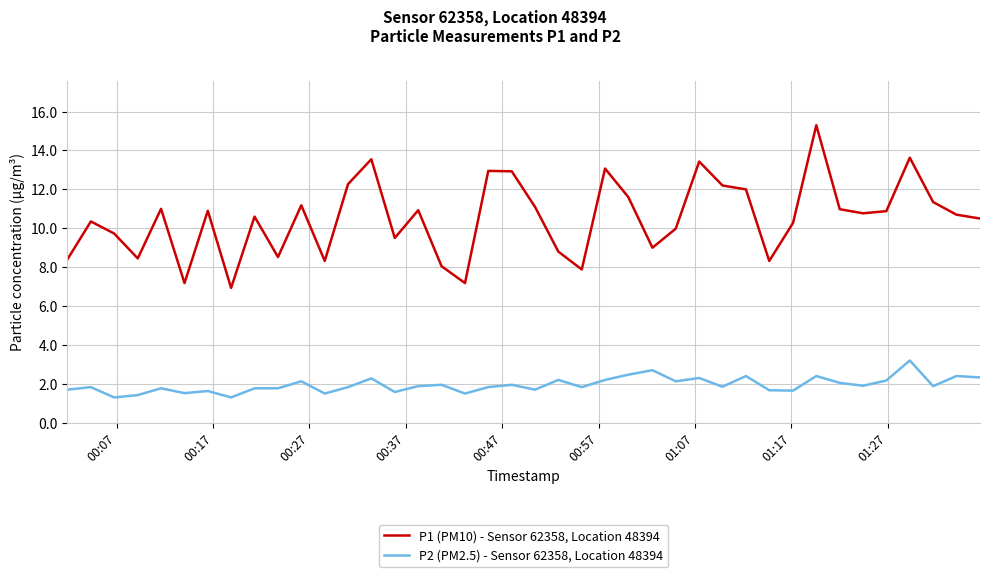

True or false: P2 (PM2.5) - Sensor 62358, Location 48394 and P1 (PM10) - Sensor 62358, Location 48394 cross at least once.

False